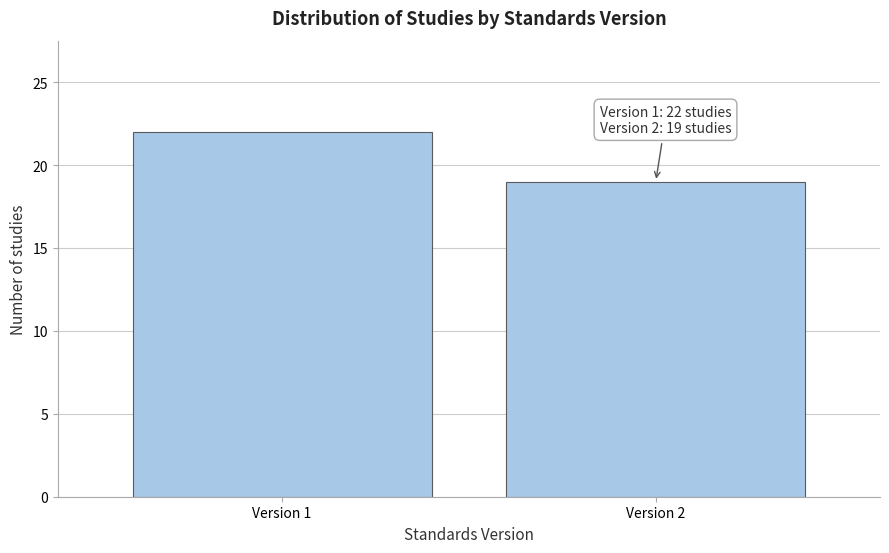

Reading left to right, list all the values displayed in this chart.

Version 1=22	Version 2=19